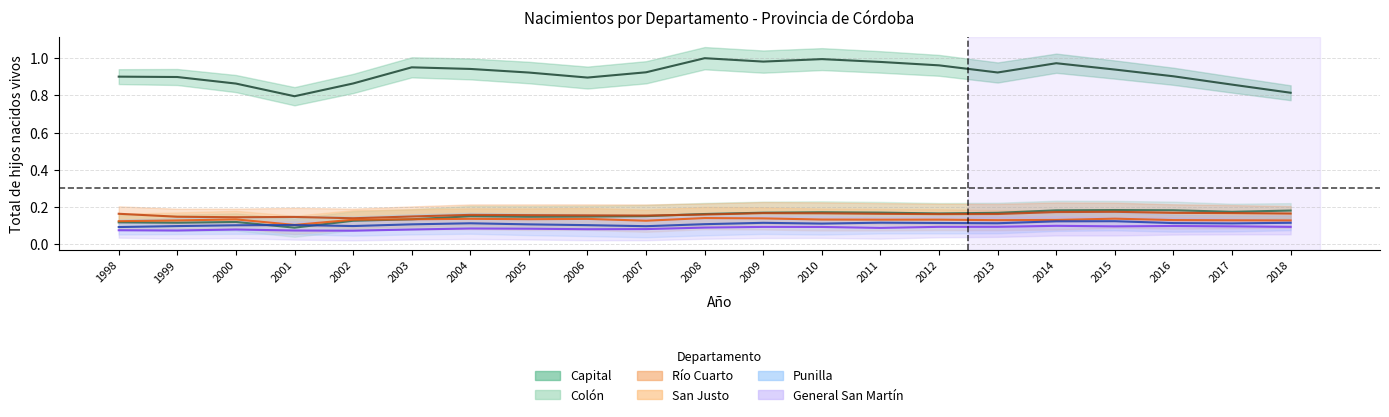

List the series in order of their peak value, lowest first.

General San Martín, Punilla, San Justo, Río Cuarto, Colón, Capital